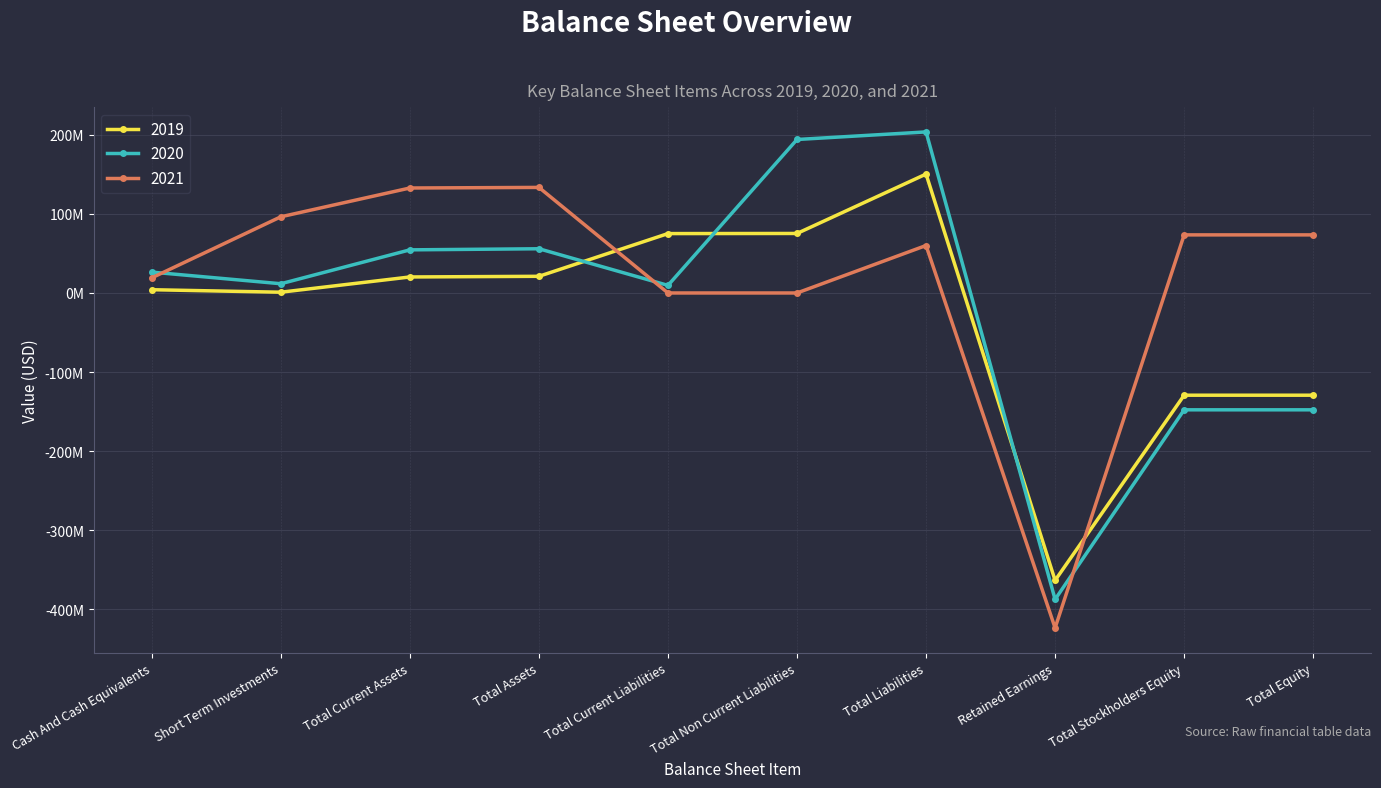

What is the difference between the 2021 values at Retained Earnings and Total Liabilities?

483830000